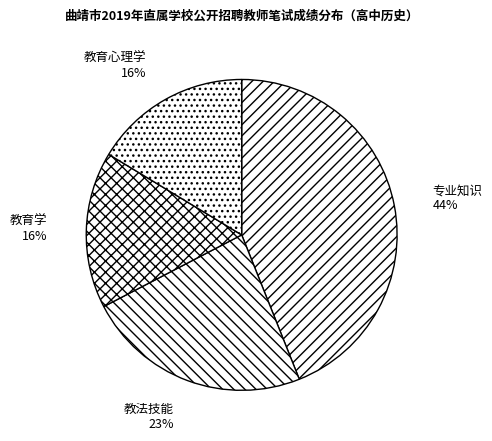

The 专业知识 slice represents 51% of the pie. True or false?

False